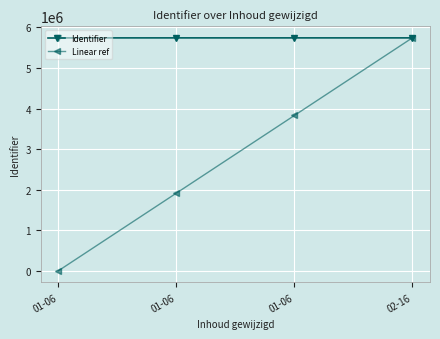

How many lines are shown in the chart?

2